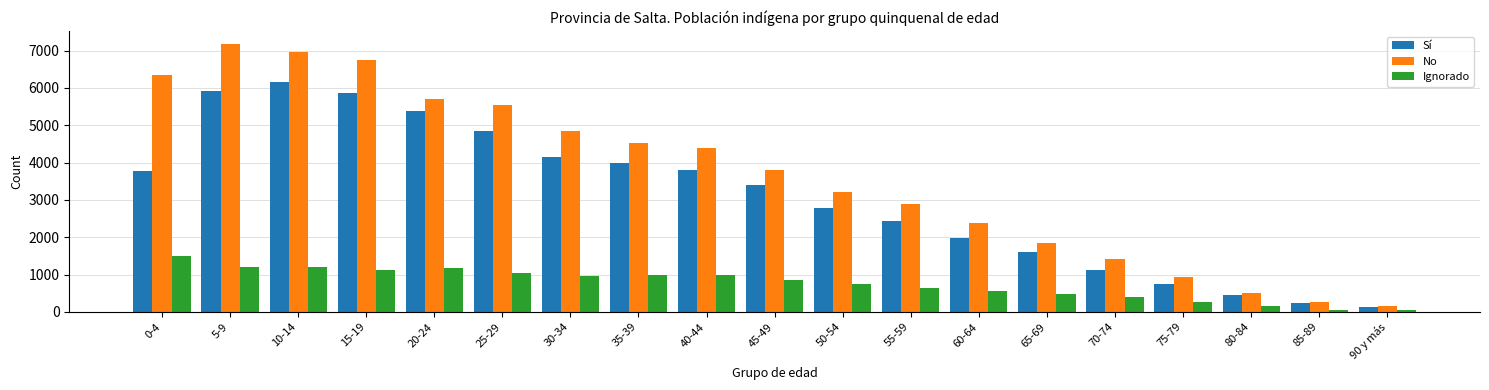

Is the value of No at 50-54 greater than the value of Sí at 65-69?

Yes